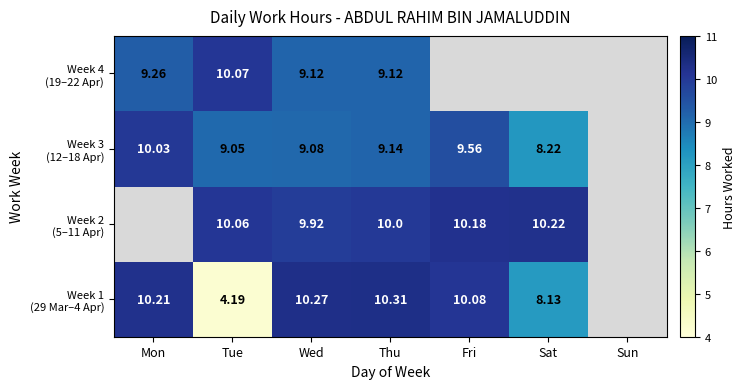

Which category has the lowest value across all series?

Sun